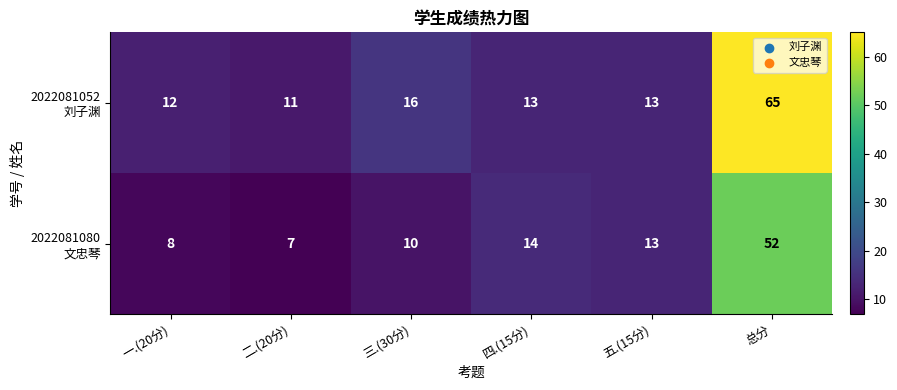

What is the total value across all series at 二.(20分)?

18